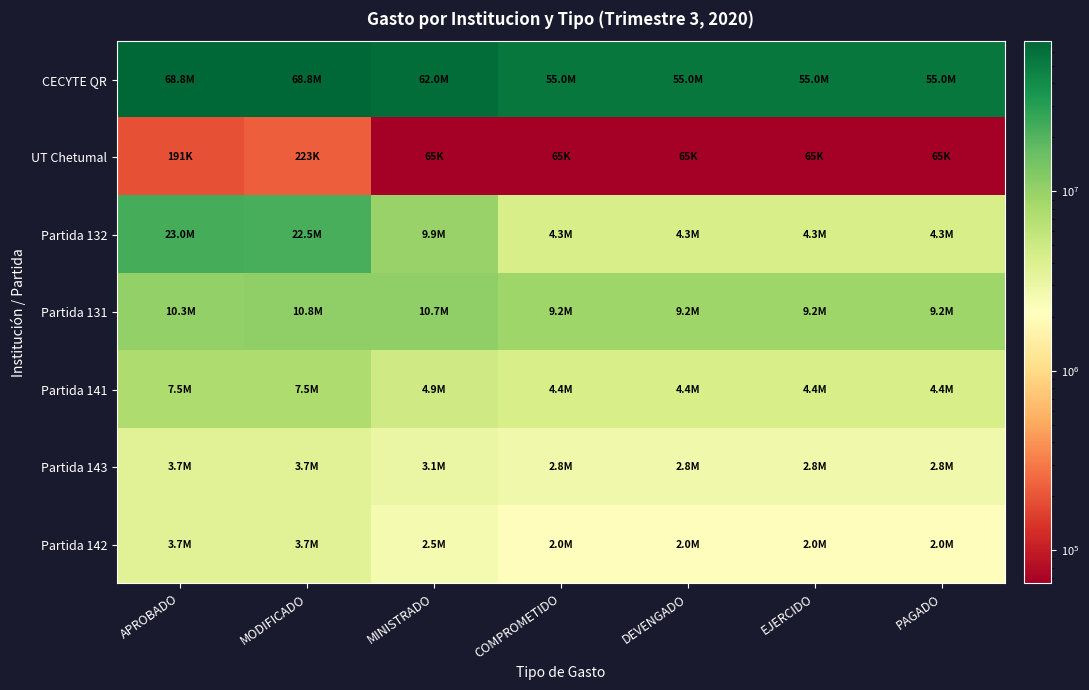

How many series are shown in this chart?

7